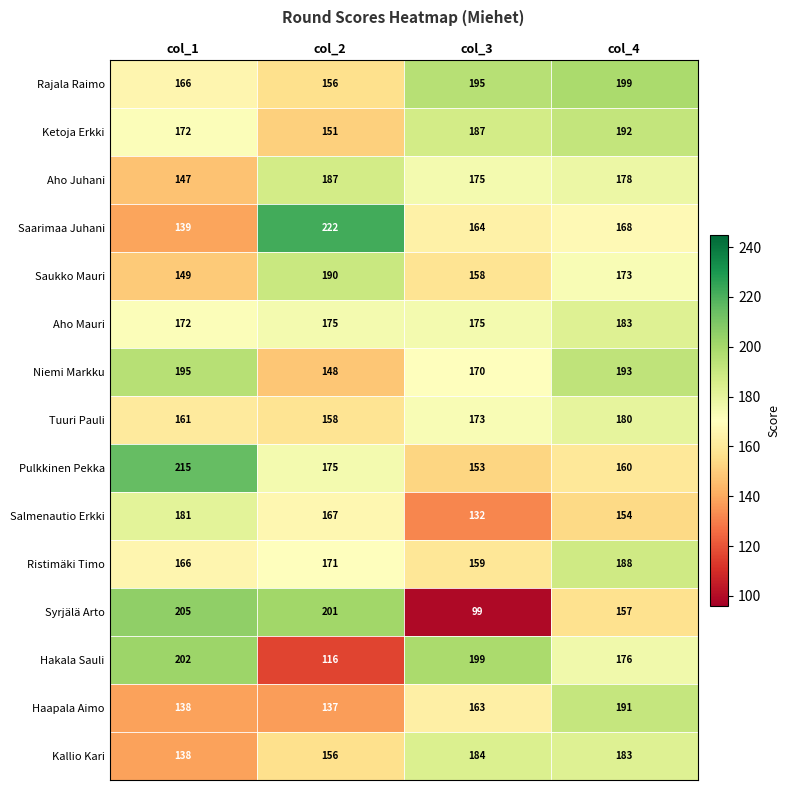

Is it true that Syrjälä Arto equals 201 at col_2?

True